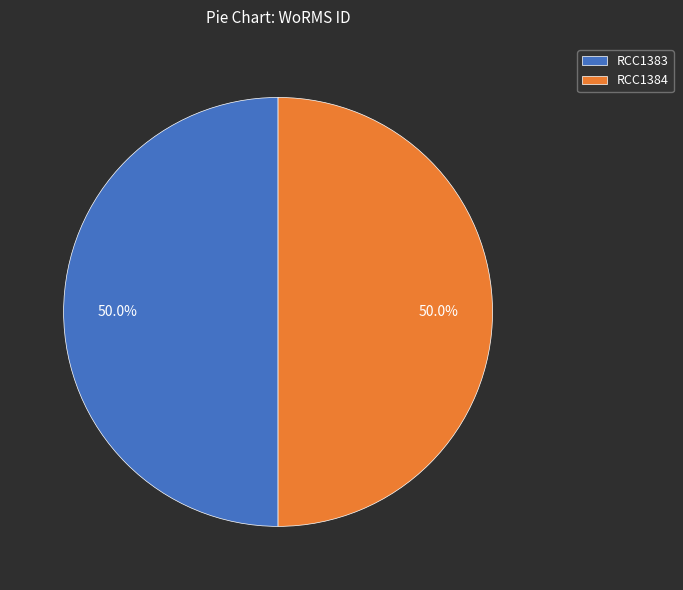

What percentage is the RCC1384 slice, to the nearest percent?

50%